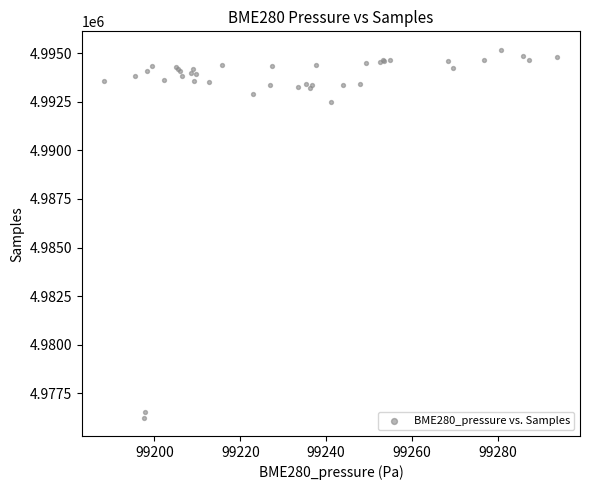

What Y value in the scatter plot is closest to 4985715?

4992489